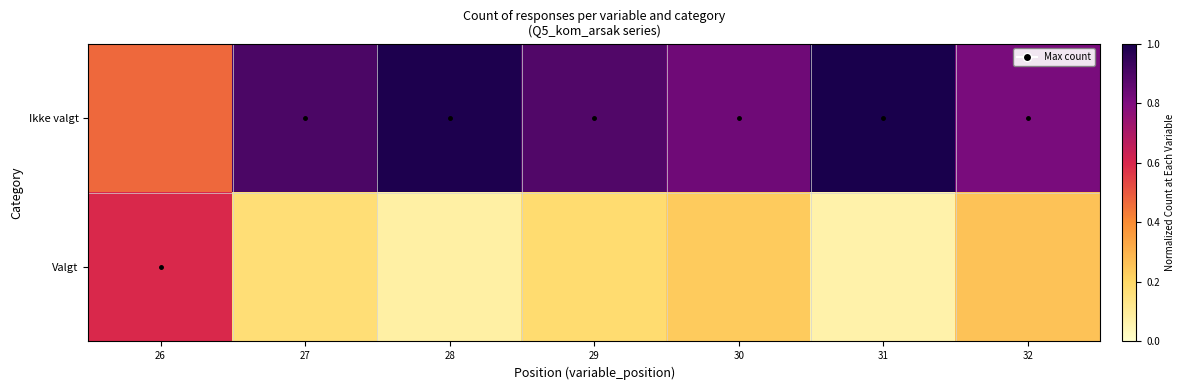

At which category is the sum across all series the highest?

26